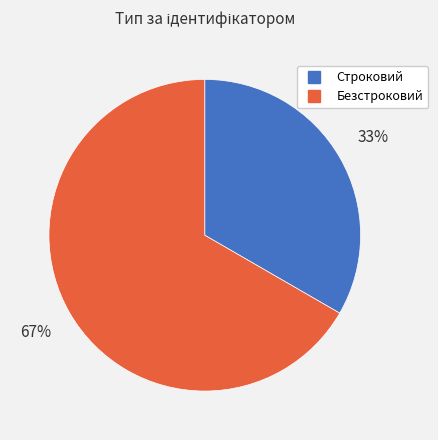

To the nearest percent, what percentage of the pie is Безстроковий?

67%